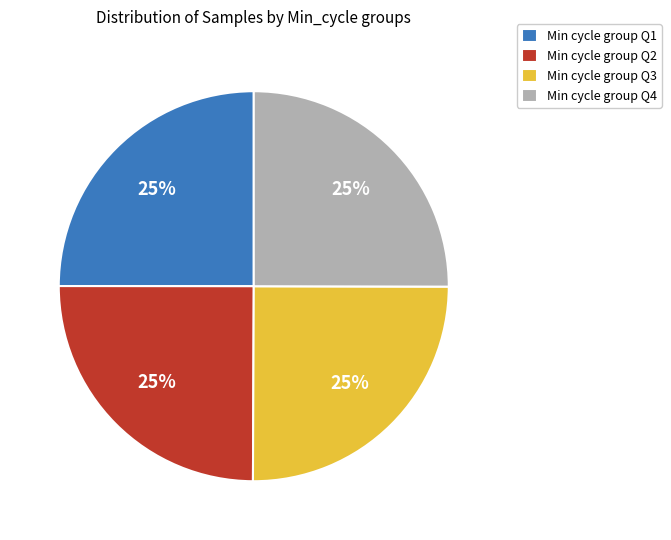

Is there a majority slice in this chart?

No